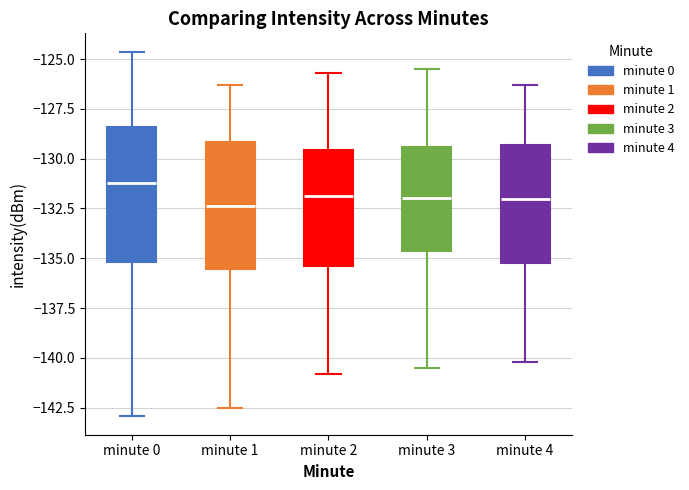

Reading left to right, transcribe this box plot: for each box, give where its median line is, the range the box spans, and where its two whiskers end, as read against the y-axis. The values are not printed on the chart, so give them approximately, as read against the axis.

minute 0: median -131.0, box -135.0 to -128.5, whiskers -143.0 to -124.5
minute 1: median -132.5, box -135.5 to -129.0, whiskers -142.5 to -126.5
minute 2: median -132.0, box -135.5 to -129.5, whiskers -141.0 to -125.5
minute 3: median -132.0, box -134.5 to -129.5, whiskers -140.5 to -125.5
minute 4: median -132.0, box -135.0 to -129.5, whiskers -140.0 to -126.5